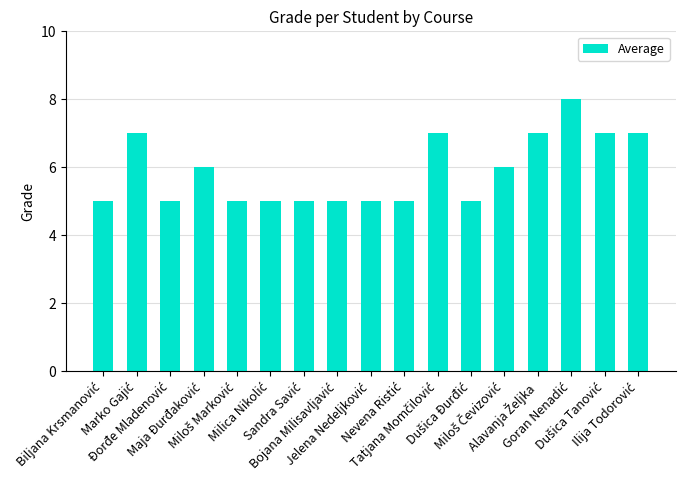

What is the value of the 15th bar from the left?

8